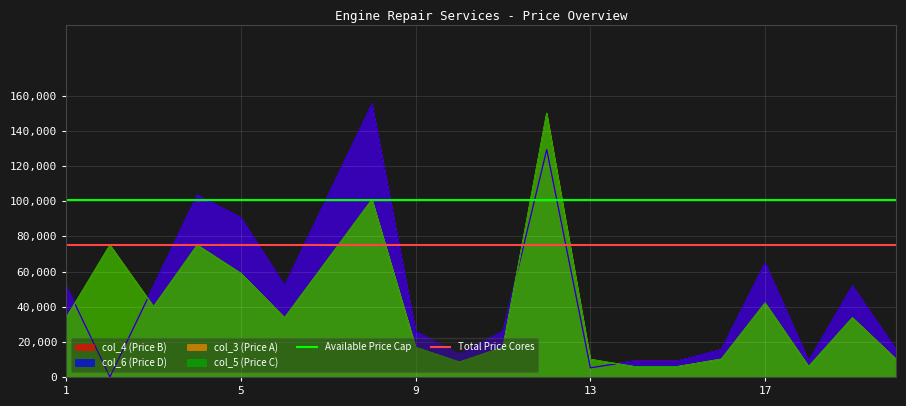

What is the average value of the Total Price Cores series?

75000